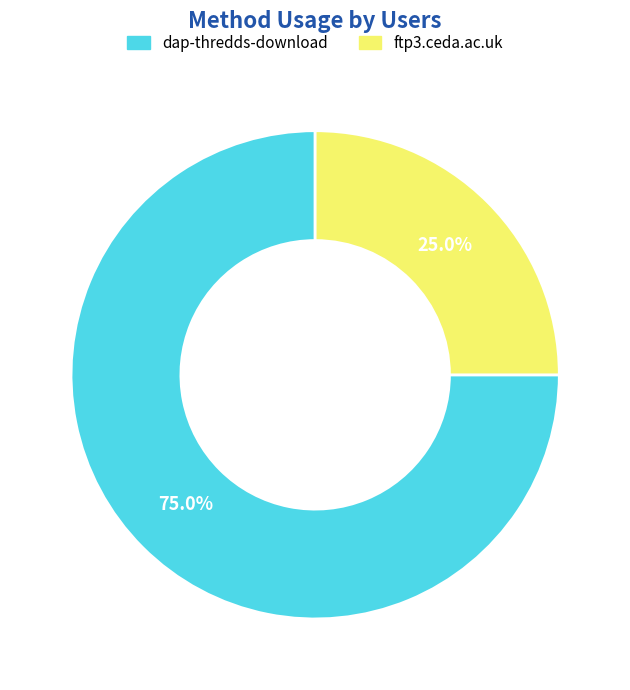

Which has a higher value, ftp3.ceda.ac.uk or dap-thredds-download?

dap-thredds-download